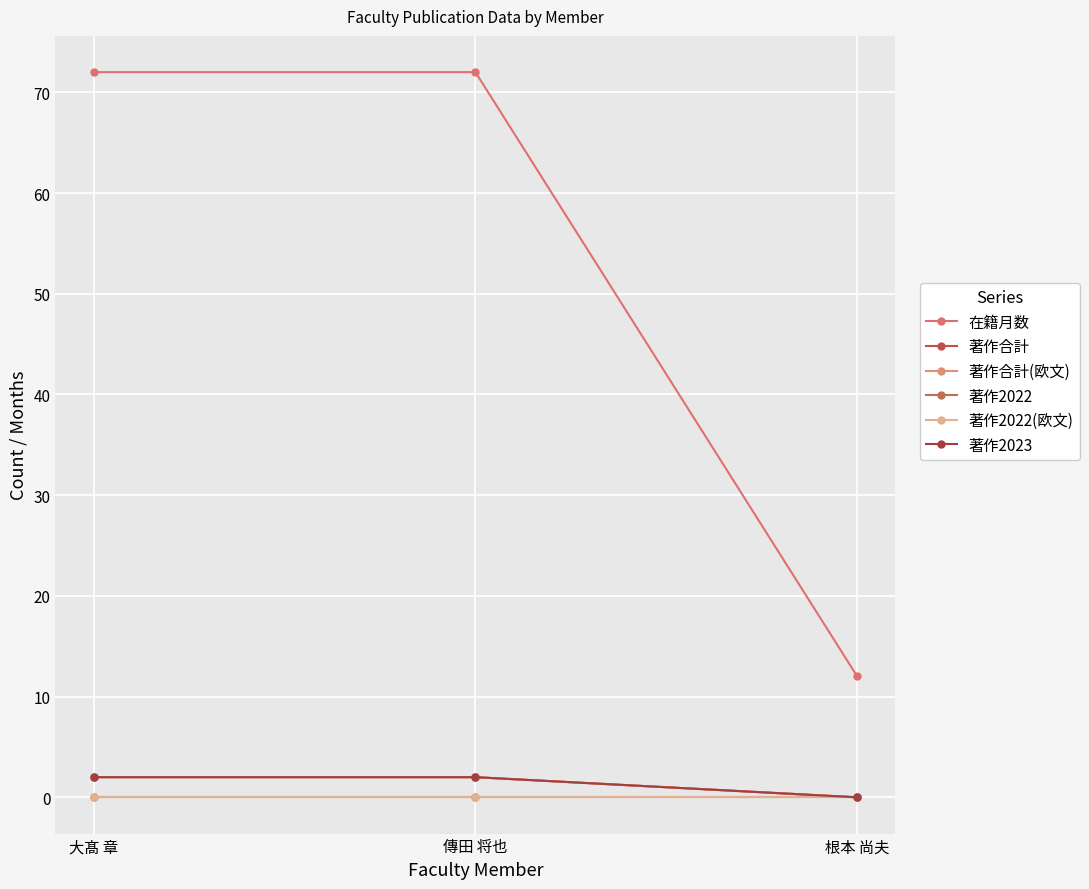

Is this an area chart (filled region under the line)?

No